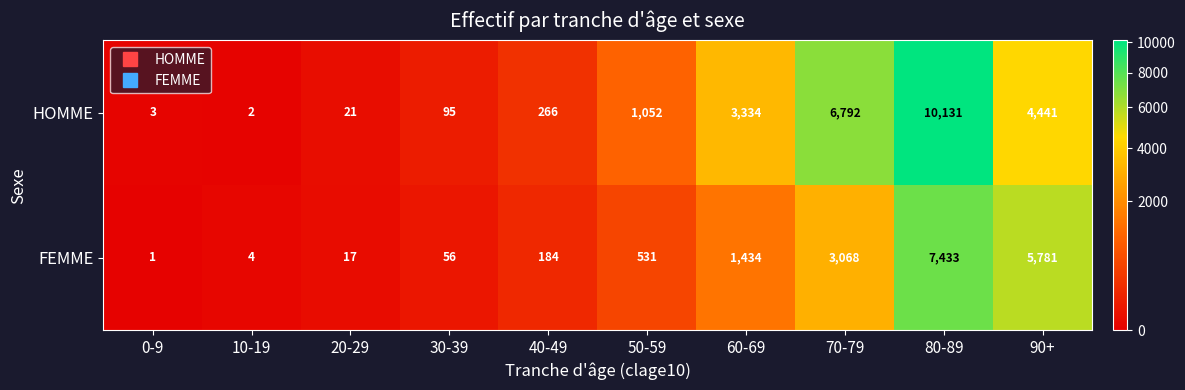

True or false: HOMME has a value of 1052 at 50-59.

True